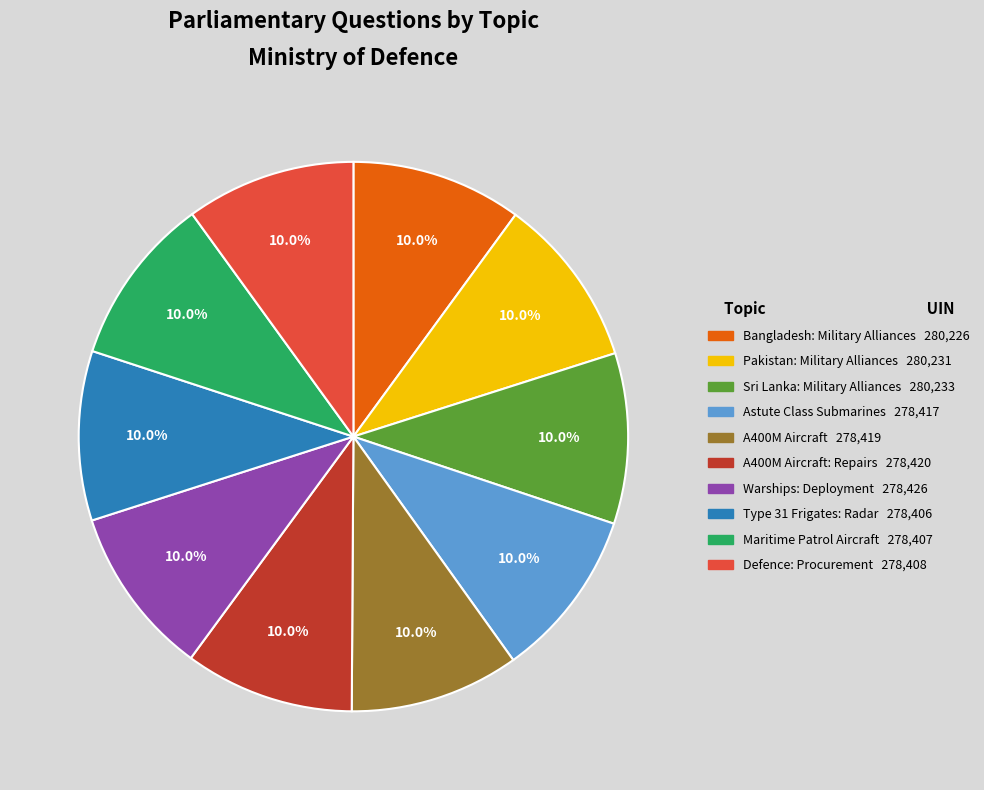

Count the number of slices in the pie.

10